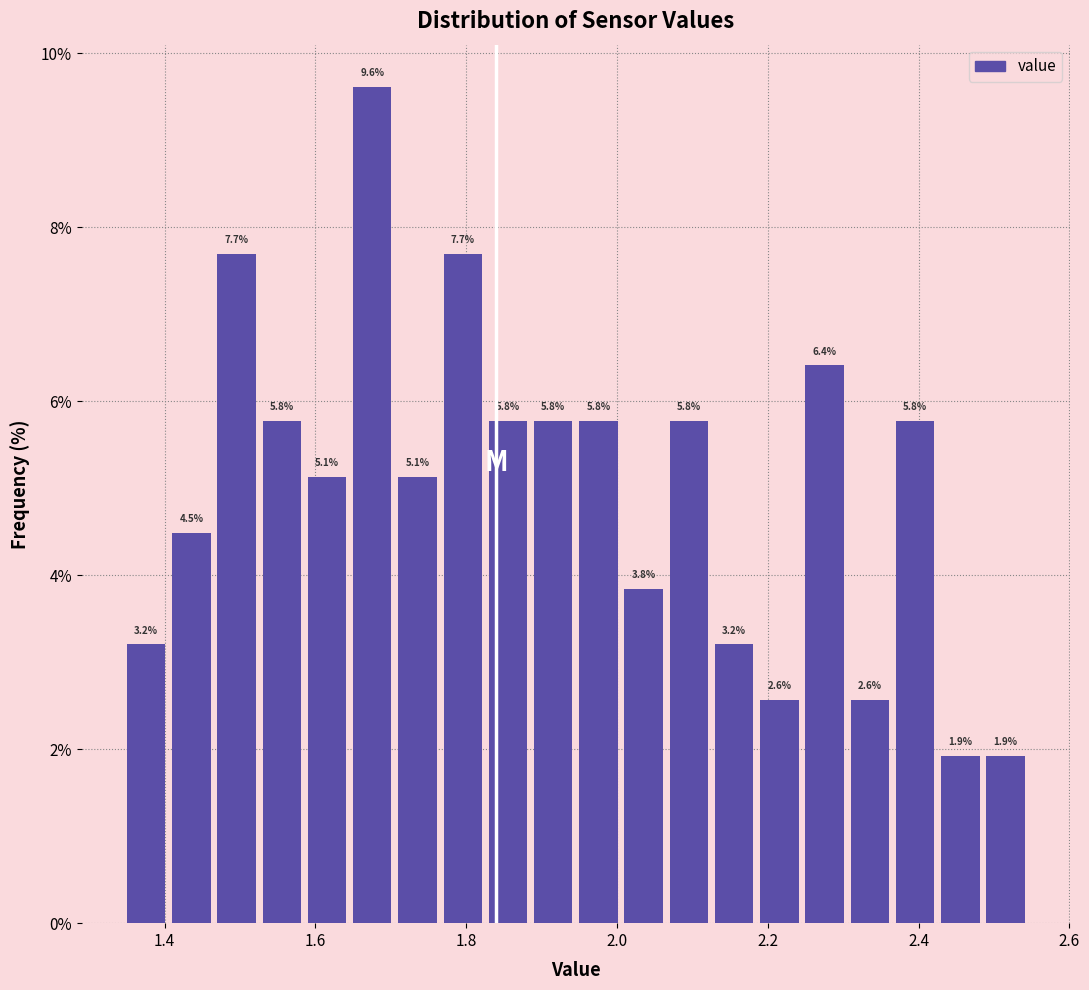

Around what value on the x-axis is the tallest bar? Give the approximate position of its centre, as read against the axis.

1.68